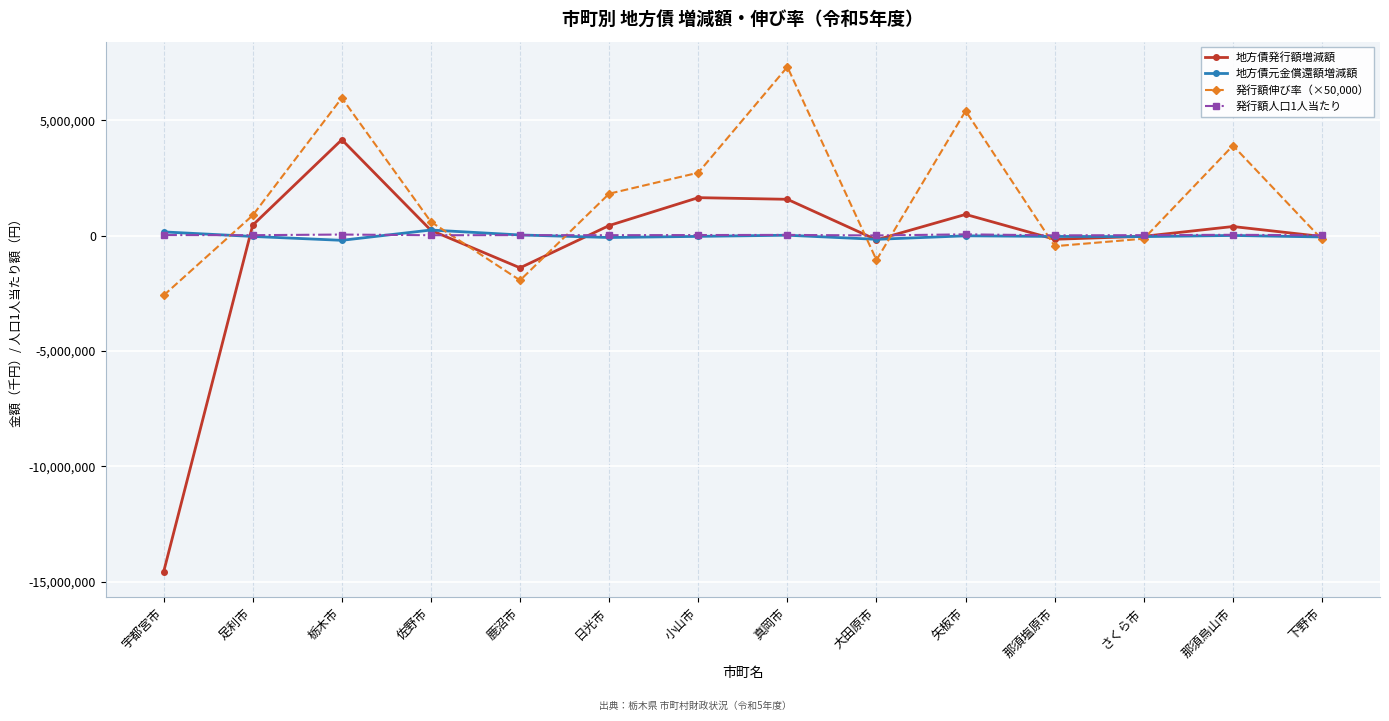

What is the value of the 発行額人口1人当たり point at the 10th from the left?

58349.0